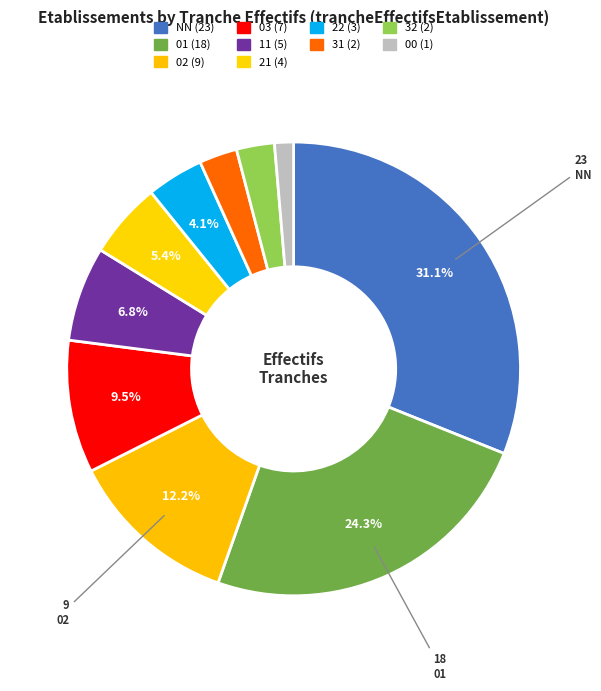

How many segments does this pie chart have?

10